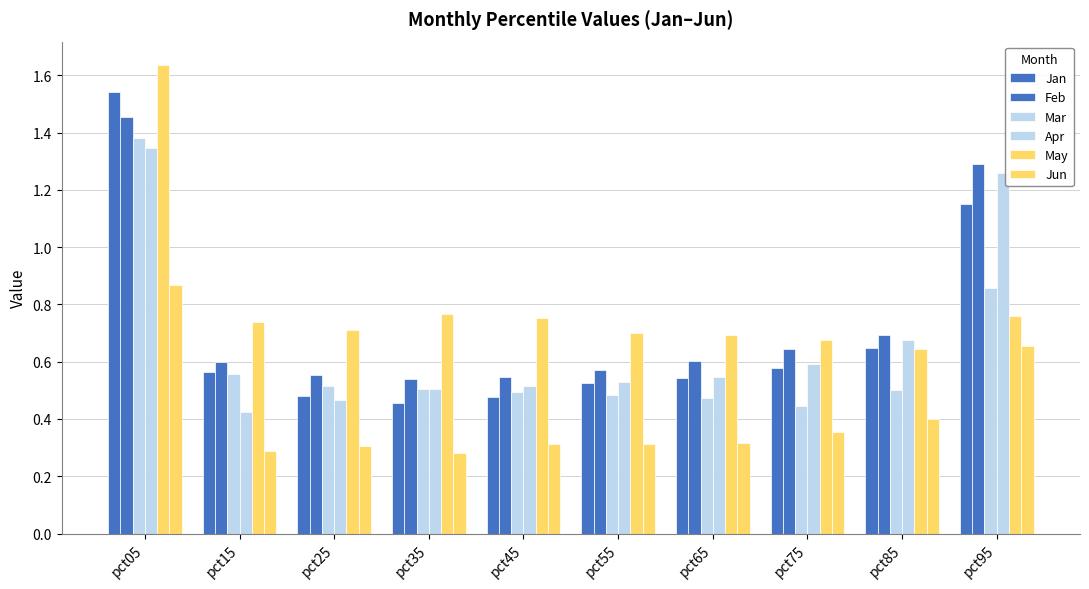

What is the spread (max minus min) of values at pct65?

0.4